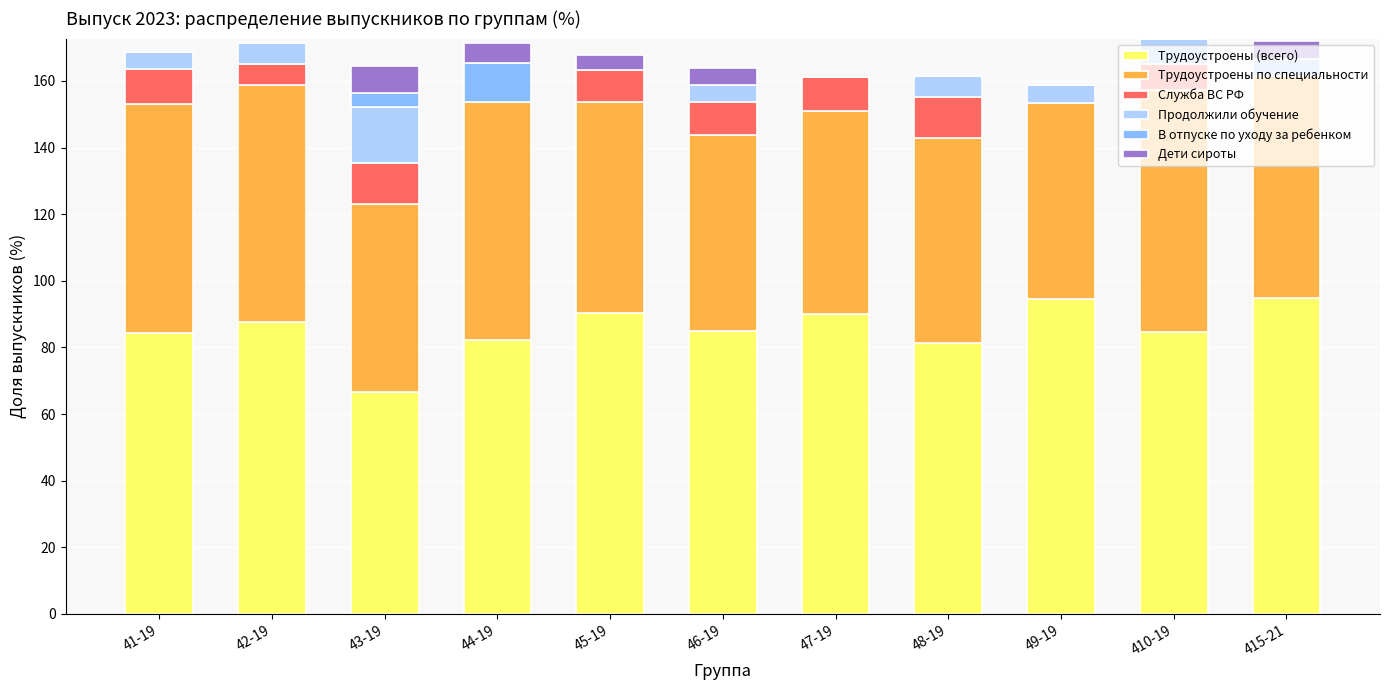

How many categories are shown in the chart?

11